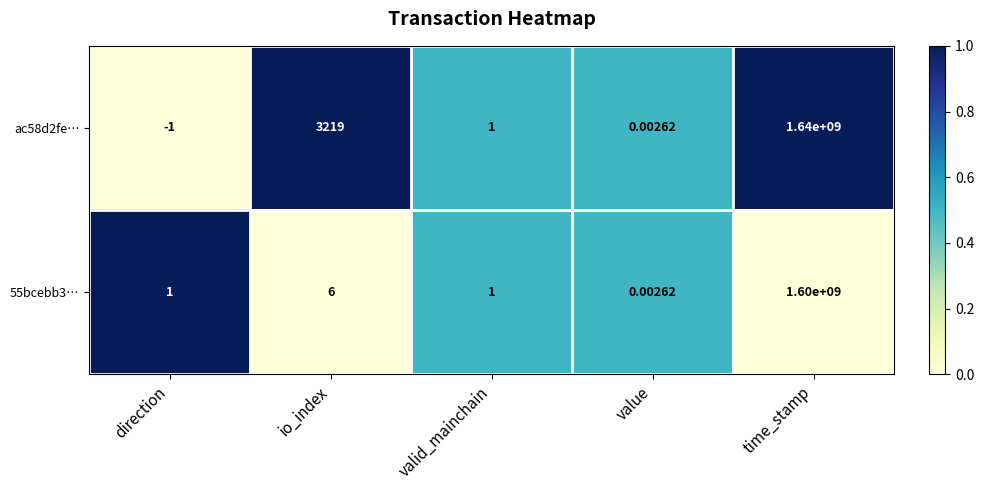

What is the total value across all series at valid_mainchain?

2.0